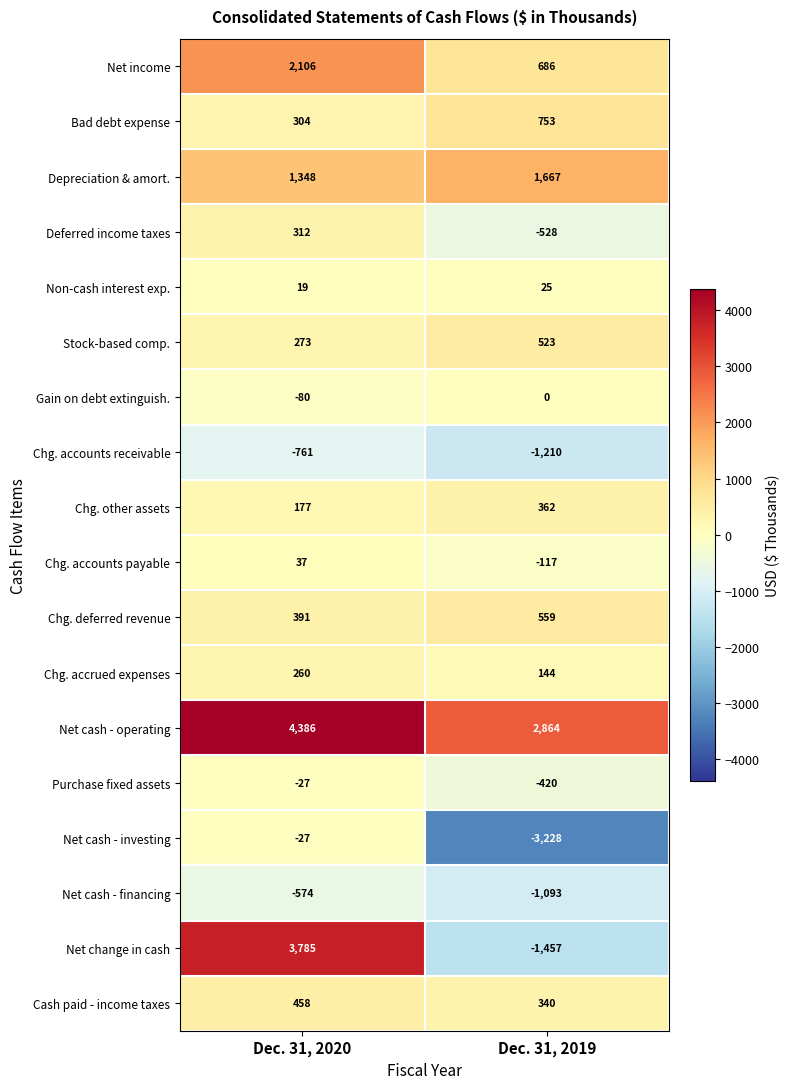

How many series are shown in this chart?

18